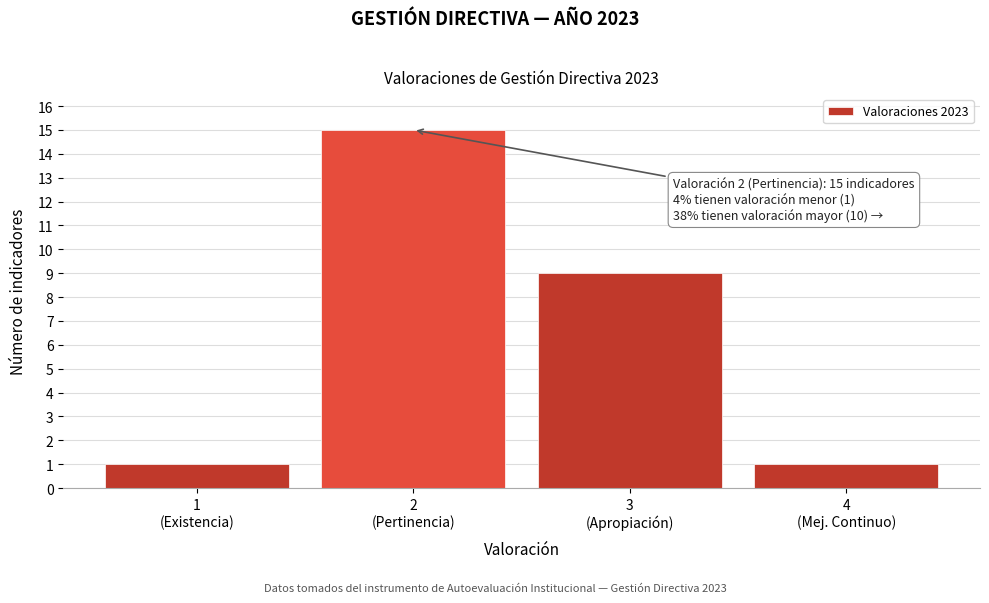

Reading right to left, extract all data points from this chart.

1	9	15	1